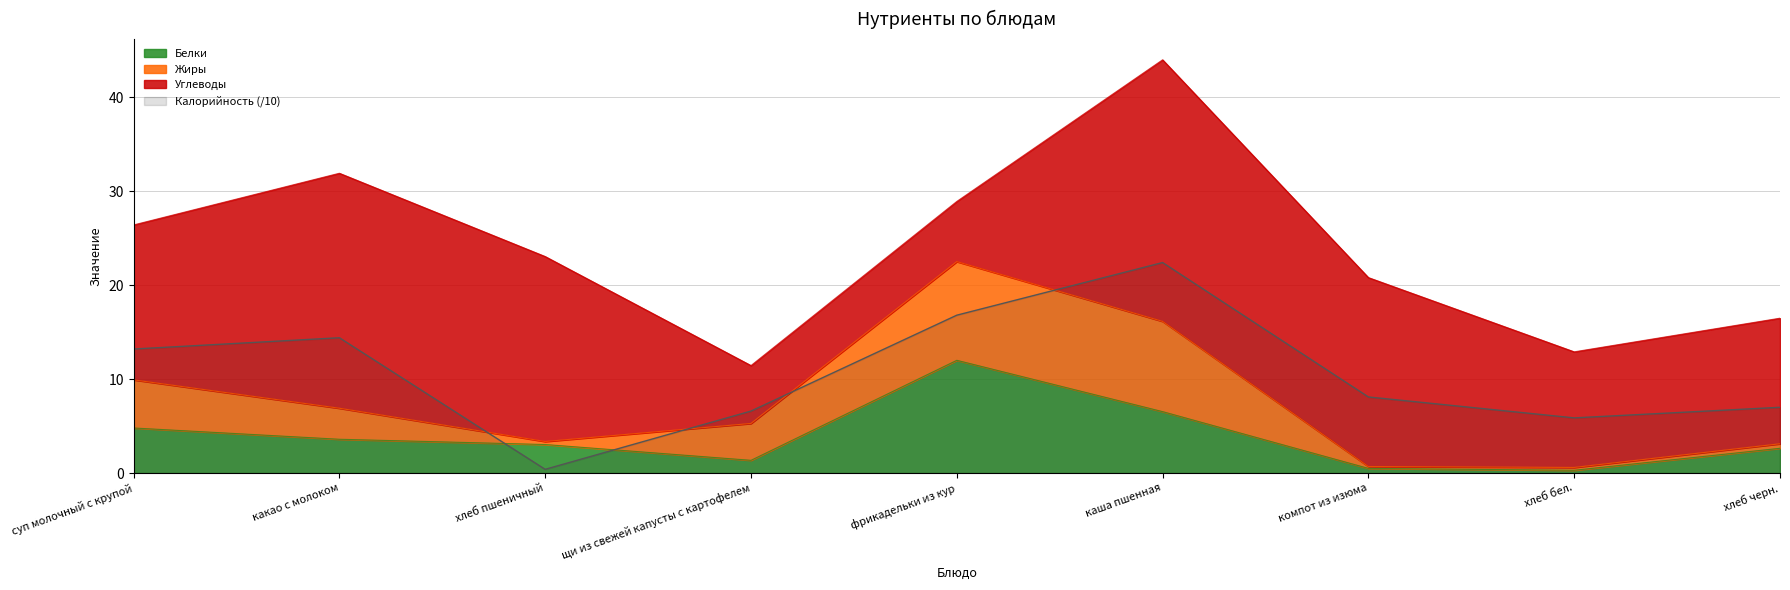

What is the label of the 4th point from the right?

каша пшенная